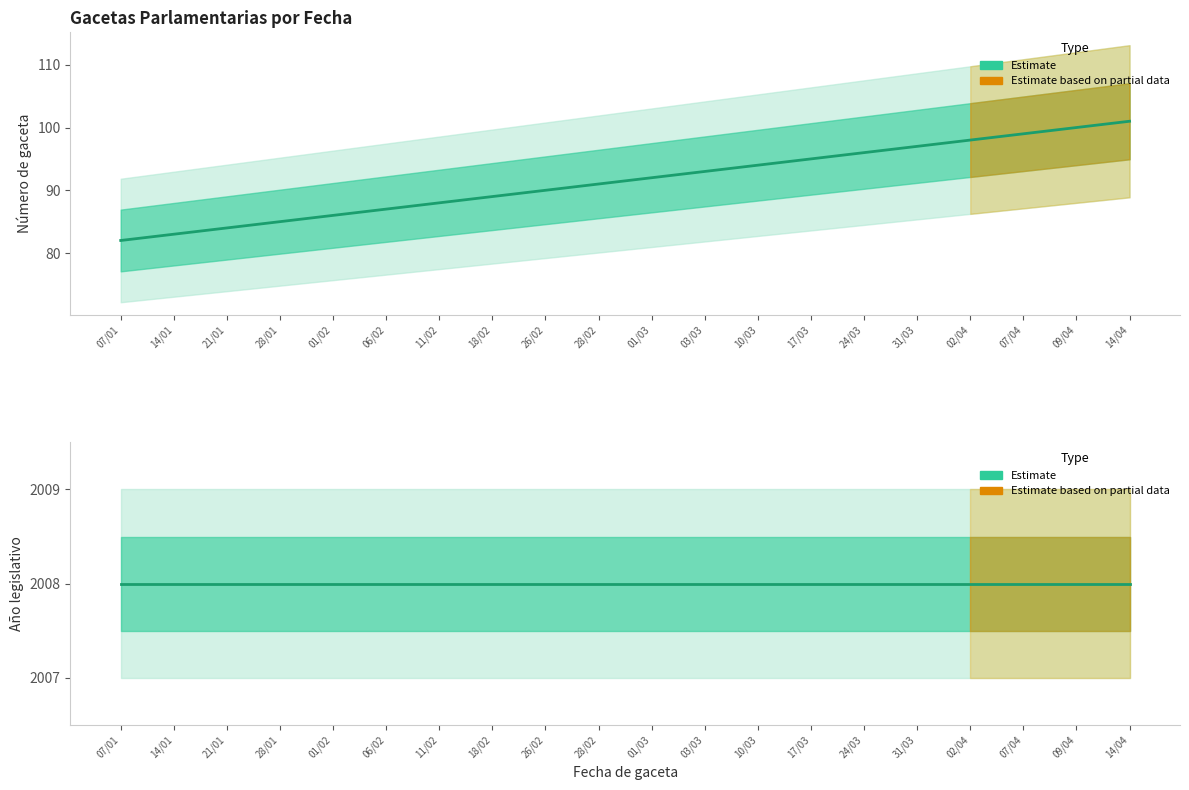

At which label does Número de gaceta parlamentaria first exceed 92?

03/03